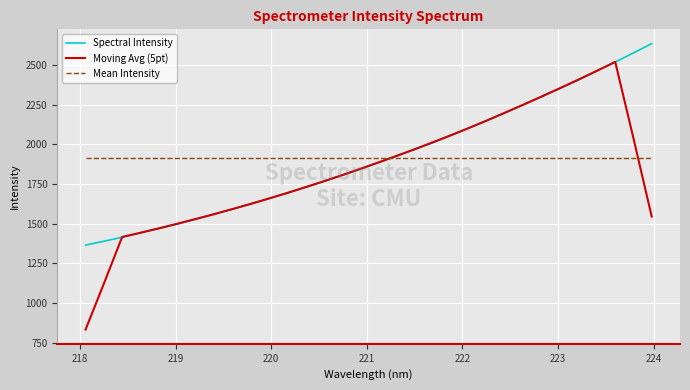

Which series has the widest spread of values?

Moving Avg (5pt)